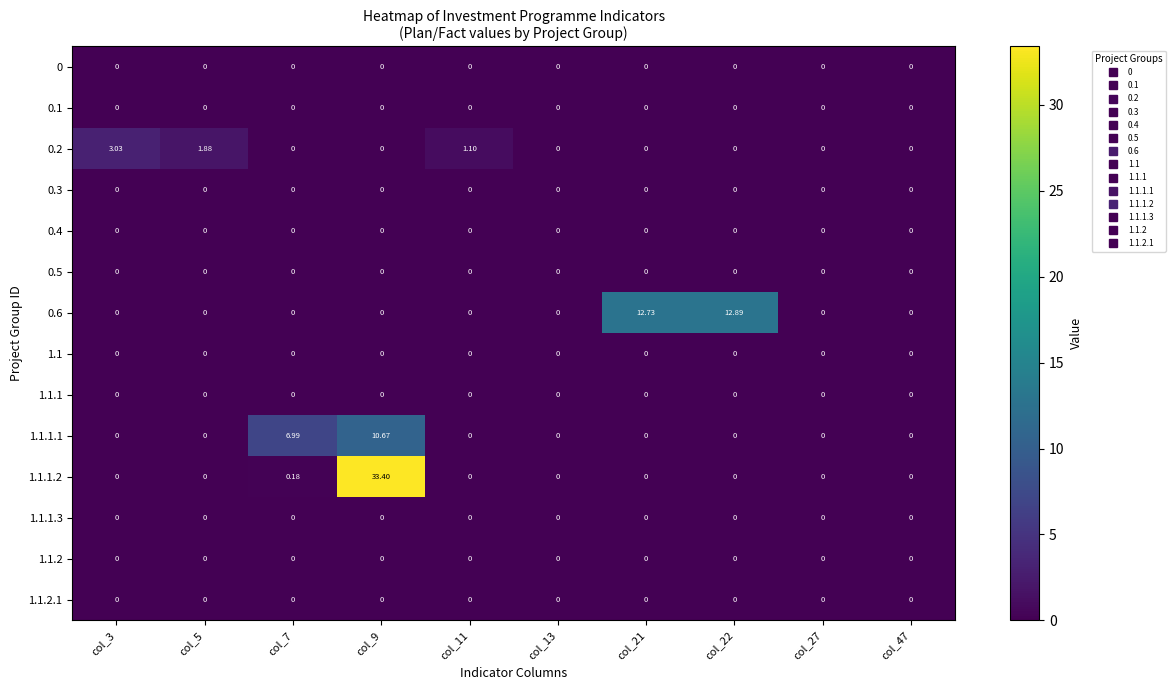

At how many categories does at least one series exceed 28?

1